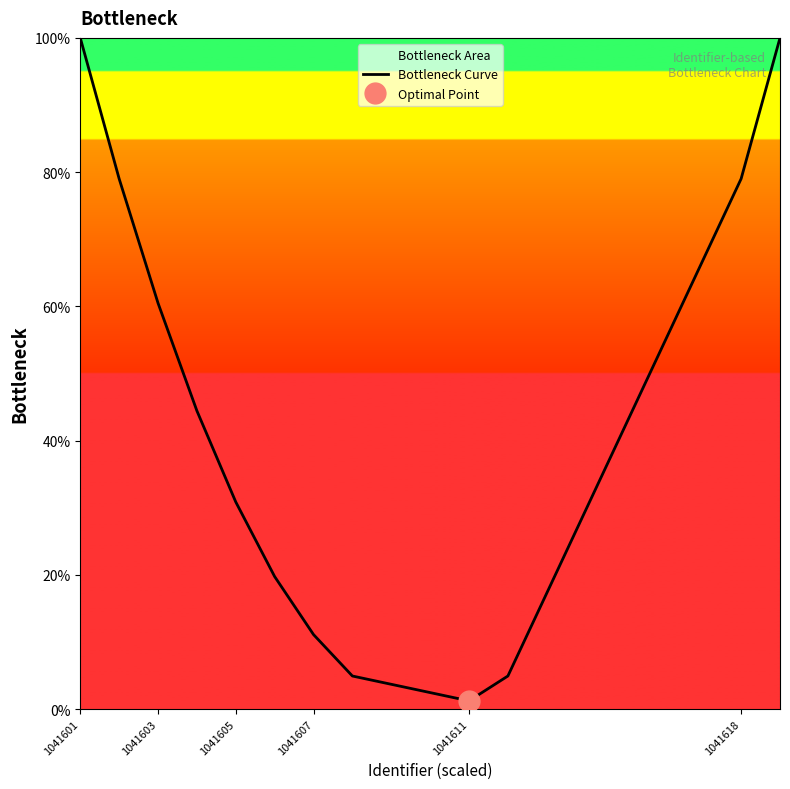

Where does the data first go above 44?

1041601